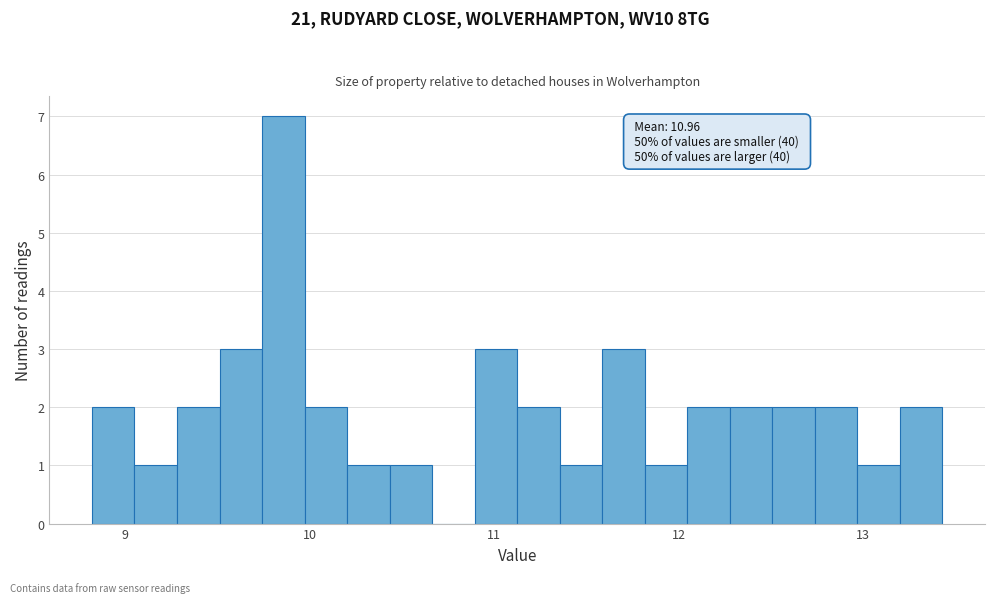

Read against the x-axis, roughly where is the centre of the tallest bar?

9.9